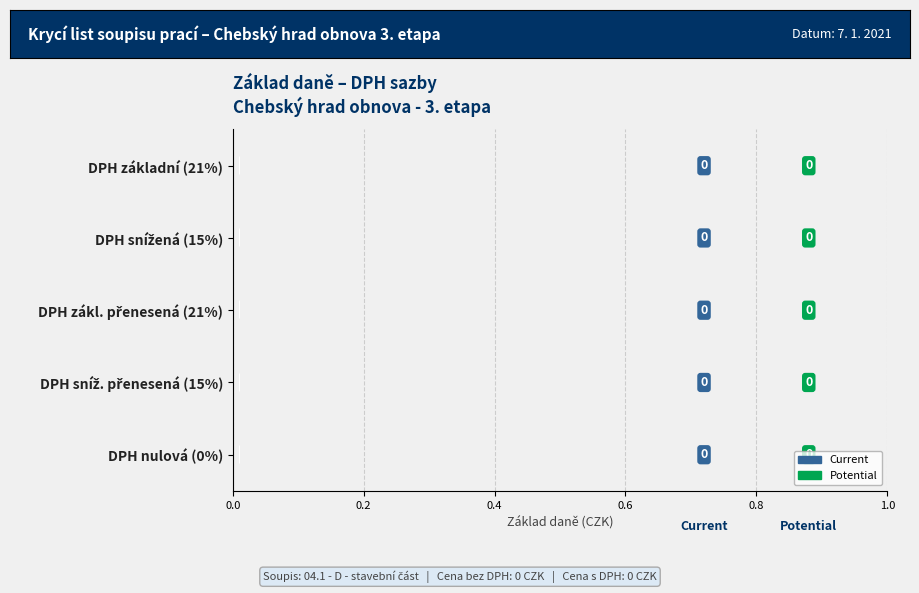

Does the chart contain stacked bars?

No